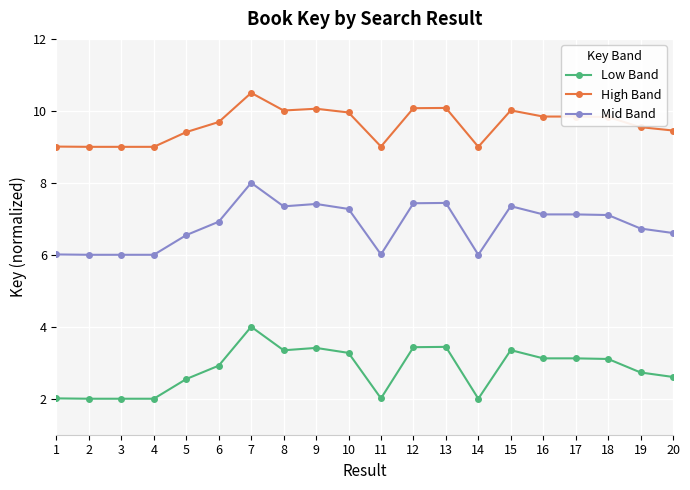

What is the difference between the highest and lowest values at 18?

6.7